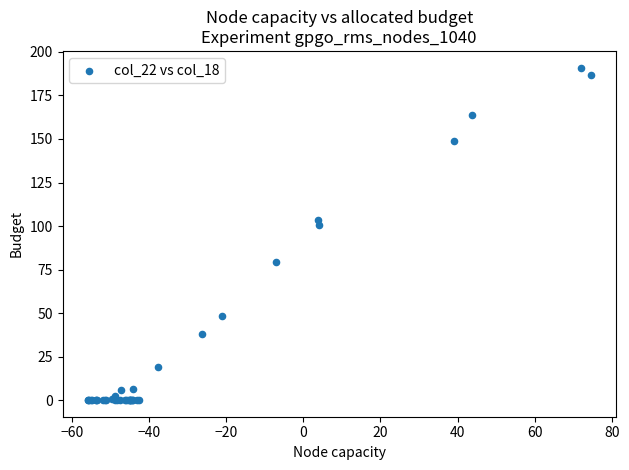

What Y value in the scatter plot is closest to 95?

100.4